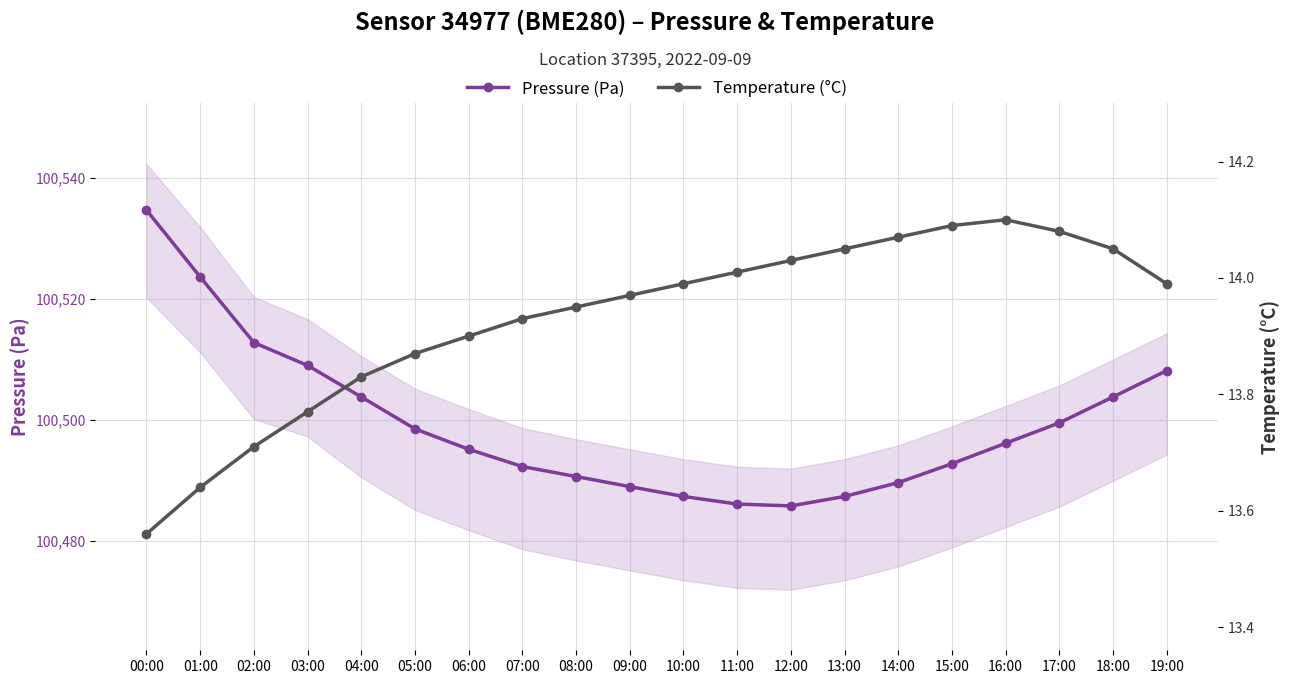

Count the number of categories in the chart.

20